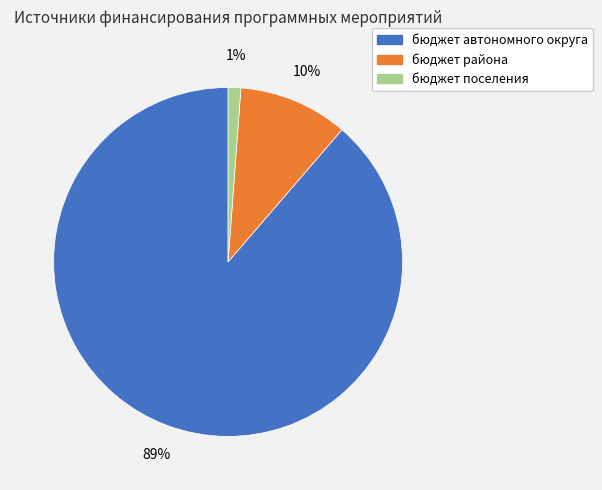

Which slice is the smallest?

бюджет поселения